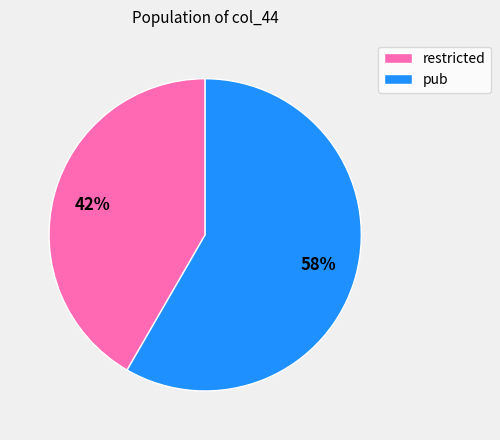

To the nearest percent, what percentage of the pie is pub?

58%